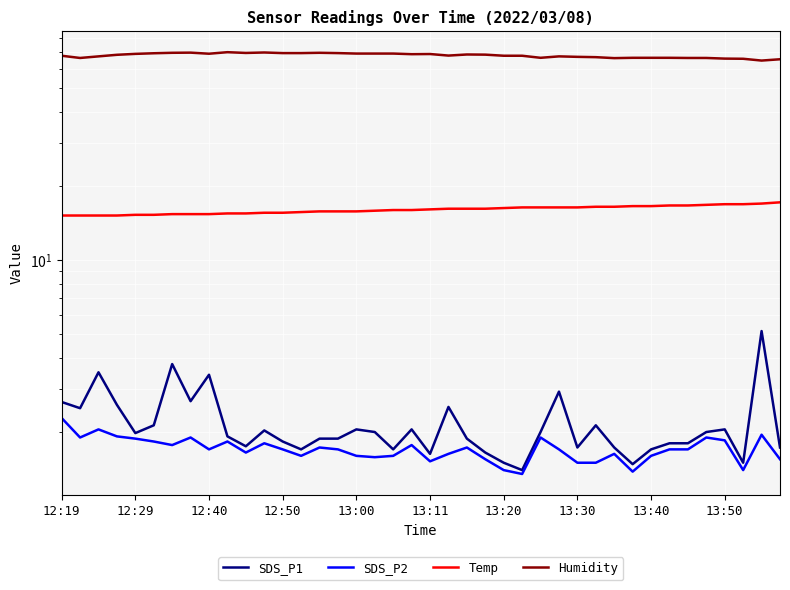

Reading left to right, list all the values displayed in this chart.

SDS_P1: 2.6	2.5	3.5	2.6	2.0	2.1	3.8	2.7	3.4	1.9	1.8	2.0	1.8	1.7	1.9	1.9	2.0	2.0	1.7	2.0	1.6	2.5	1.9	1.6	1.5	1.4	2.0	2.9	1.7	2.1	1.7	1.5	1.7	1.8	1.8	2.0	2.0	1.5	5.2	1.7
SDS_P2: 2.3	1.9	2.0	1.9	1.9	1.8	1.8	1.9	1.7	1.8	1.6	1.8	1.7	1.6	1.7	1.7	1.6	1.6	1.6	1.8	1.5	1.6	1.7	1.6	1.4	1.4	1.9	1.7	1.5	1.5	1.6	1.4	1.6	1.7	1.7	1.9	1.9	1.4	1.9	1.6
Temp: 15.2	15.2	15.2	15.2	15.3	15.3	15.4	15.4	15.4	15.5	15.5	15.6	15.6	15.7	15.8	15.8	15.8	15.9	16.0	16.0	16.1	16.2	16.2	16.2	16.3	16.4	16.4	16.4	16.4	16.5	16.5	16.6	16.6	16.7	16.7	16.8	16.9	16.9	17.0	17.2
Humidity: 67.9	66.5	67.5	68.5	69.1	69.5	69.8	69.9	69.2	70.2	69.7	70.0	69.6	69.6	69.8	69.6	69.3	69.3	69.3	68.9	69.0	68.0	68.7	68.6	67.9	67.9	66.6	67.5	67.2	67.0	66.4	66.6	66.6	66.6	66.5	66.5	66.1	66.0	64.9	65.7